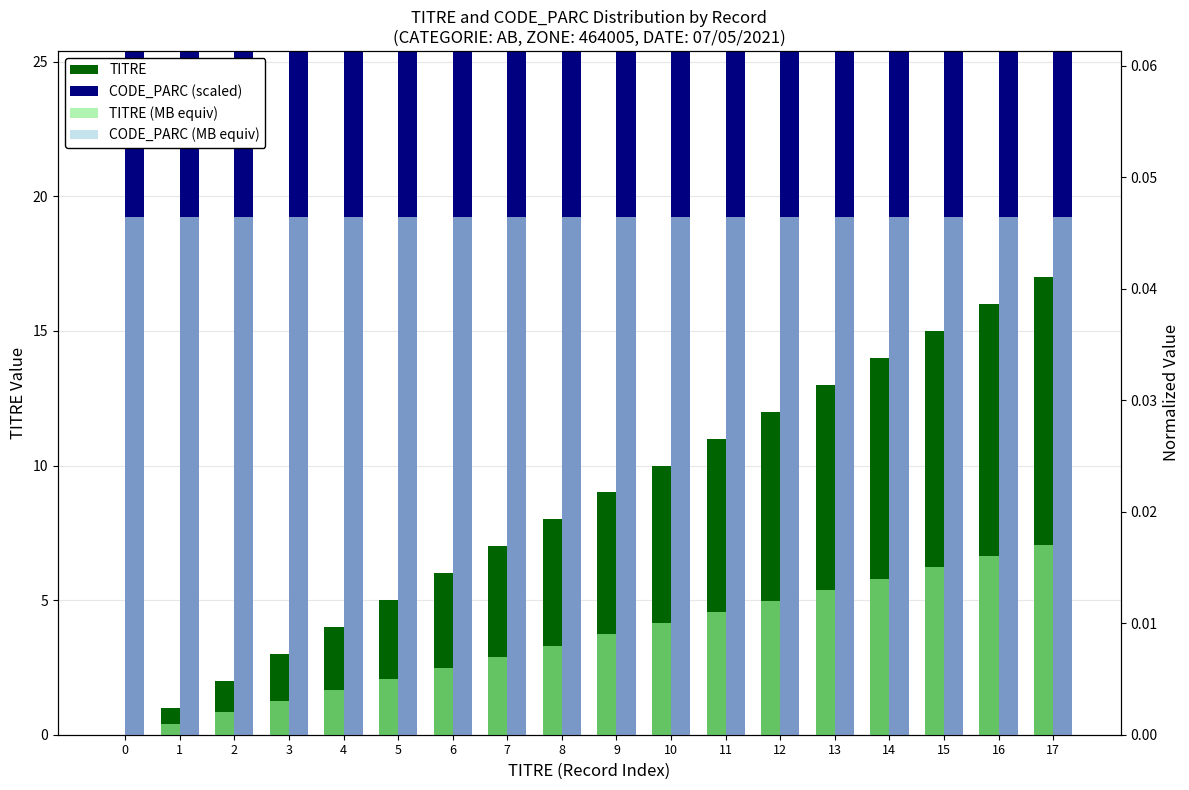

What is the difference between the highest and lowest values at 0?

185.6